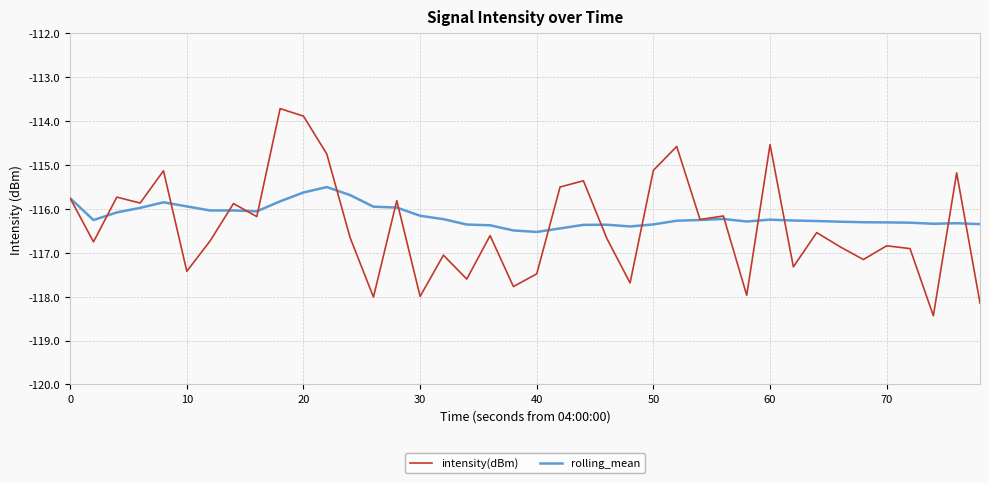

Which series has the largest range (max minus min)?

intensity(dBm)